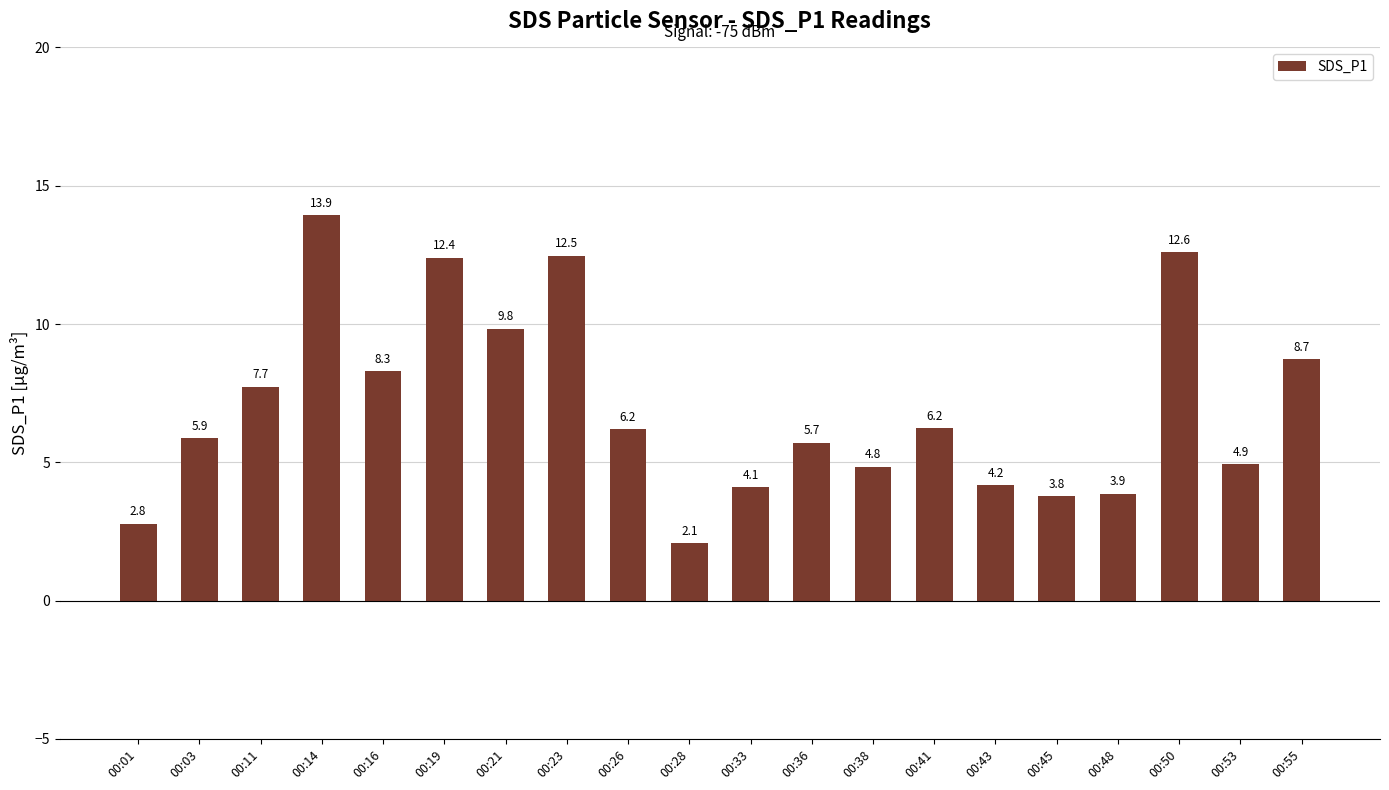

What is the change in value from 00:03 to 00:21?

+4.0